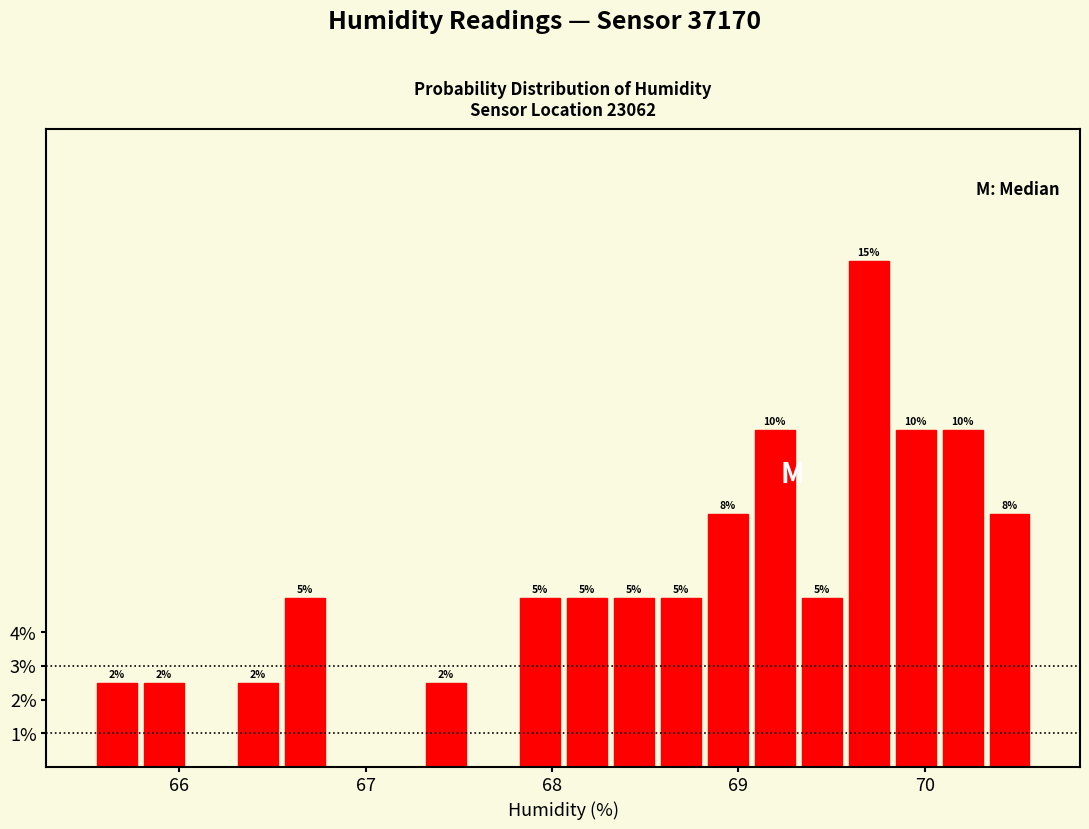

Around what value on the x-axis is the tallest bar? Give the approximate position of its centre, as read against the axis.

69.7